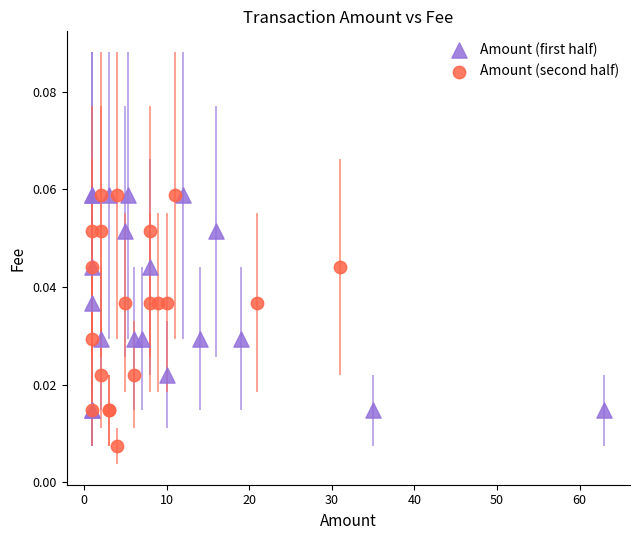

Which series contains the lowest Y value?

Amount (second half)